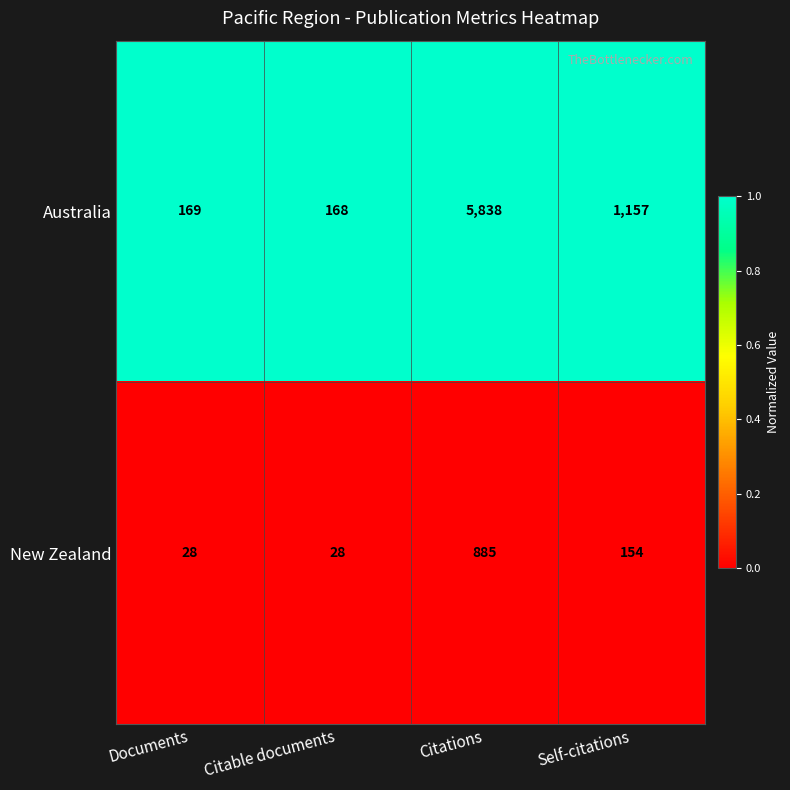

What is the sum of the Australia values at Citations and Self-citations?

6995